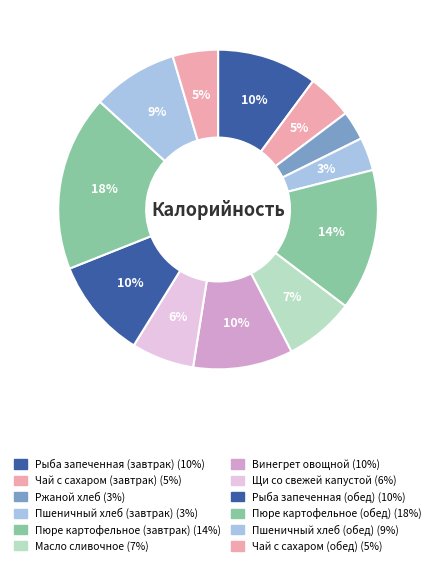

How many slices are in this pie chart?

12